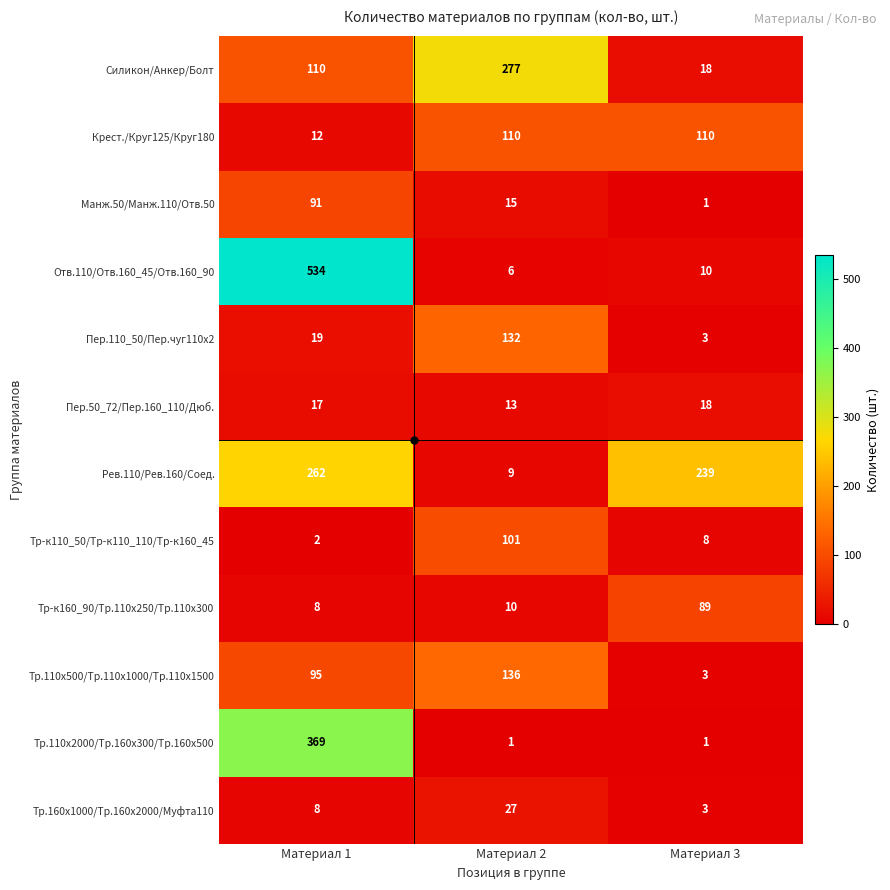

How many categories are shown in the chart?

3